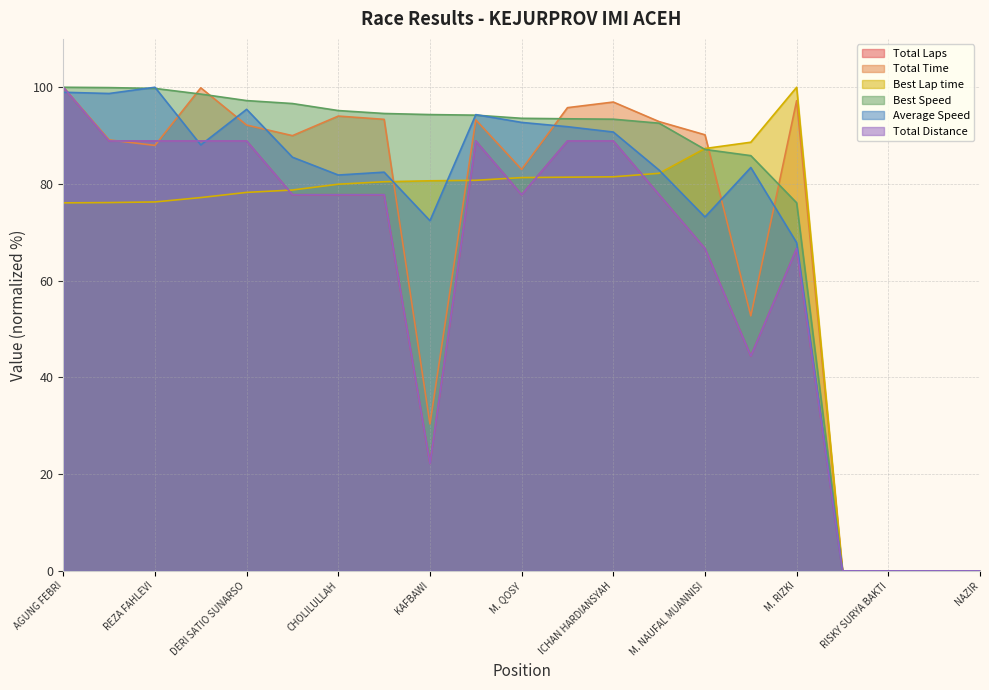

At which category is the sum across all series the highest?

AGUNG FEBRI